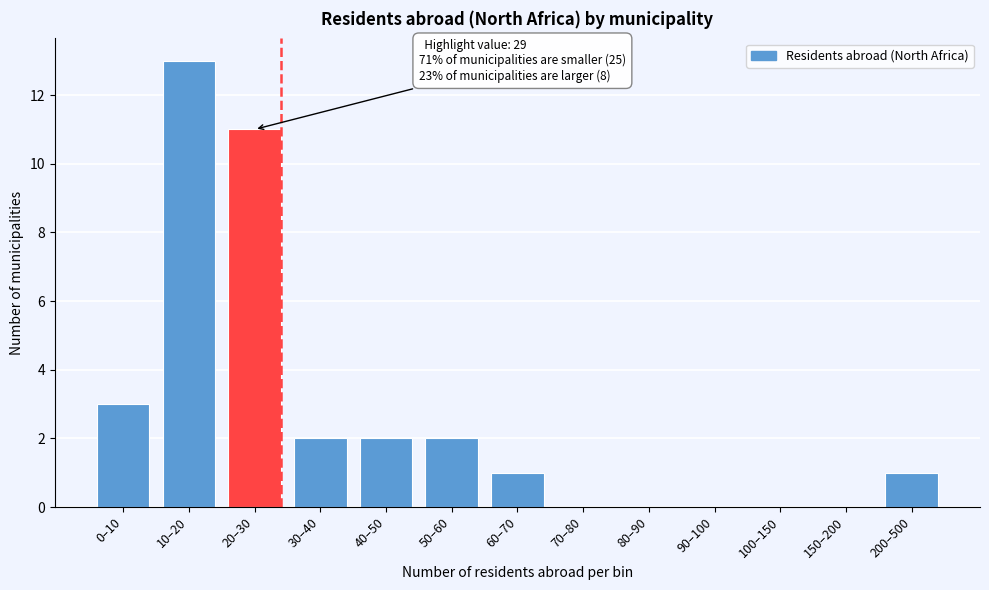

Reading left to right, extract all data points from this chart.

0–10=3	10–20=13	20–30=11	30–40=2	40–50=2	50–60=2	60–70=1	70–80=0	80–90=0	90–100=0	100–150=0	150–200=0	200–500=1